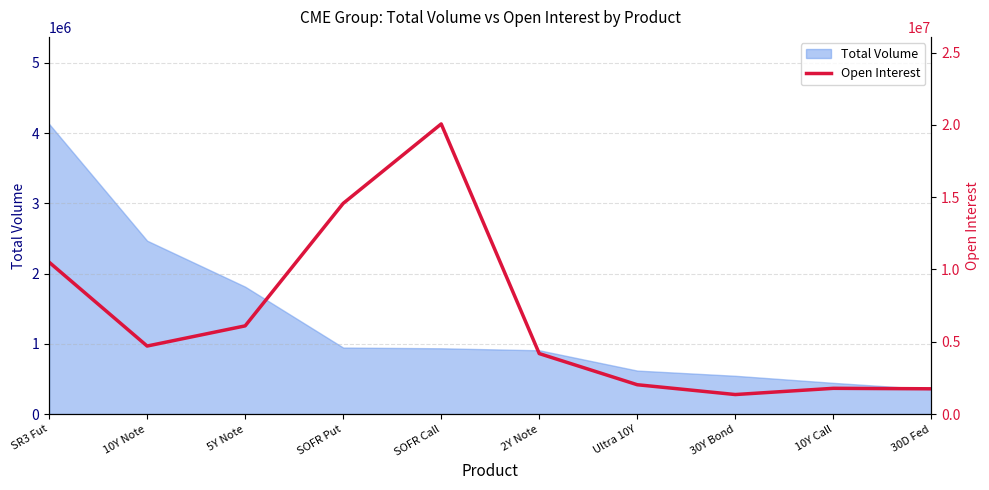

List the labels in order of value, largest first.

SOFR Call, SOFR Put, SR3 Fut, 5Y Note, 10Y Note, 2Y Note, Ultra 10Y, 10Y Call, 30D Fed, 30Y Bond